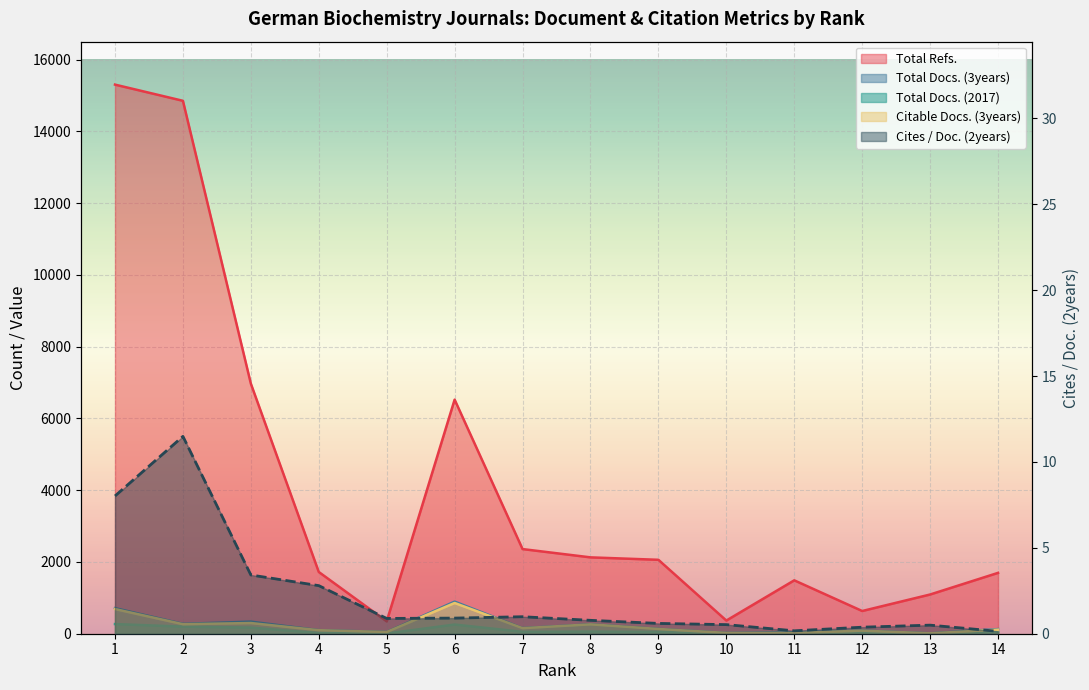

True or false: Citable Docs. (3years) has more than 1 points higher than both neighbors.

True